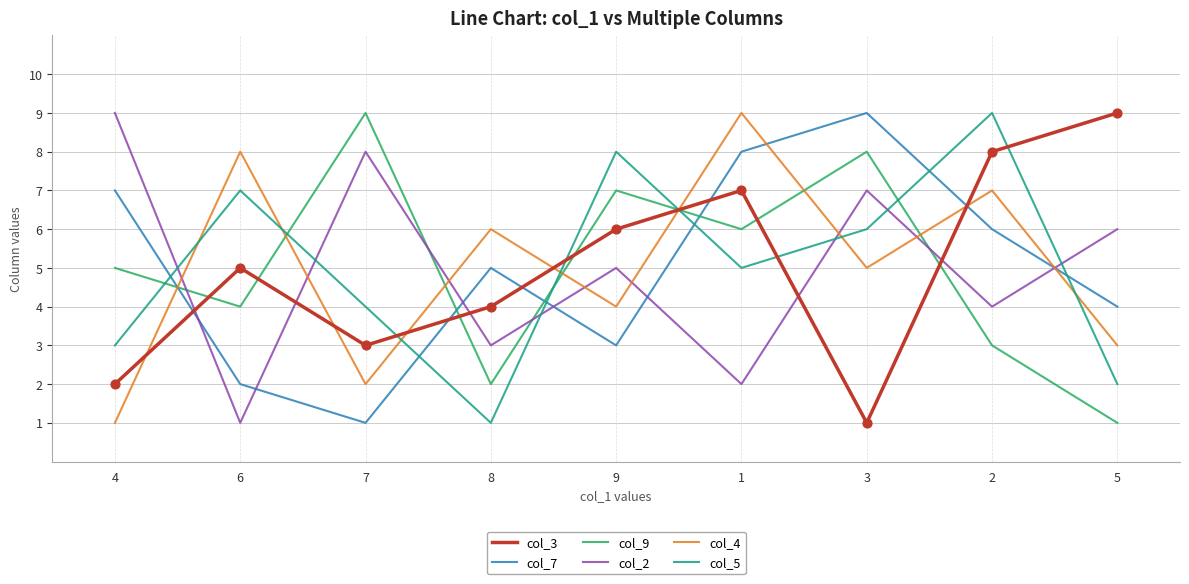

At how many categories does at least one series exceed 3?

9